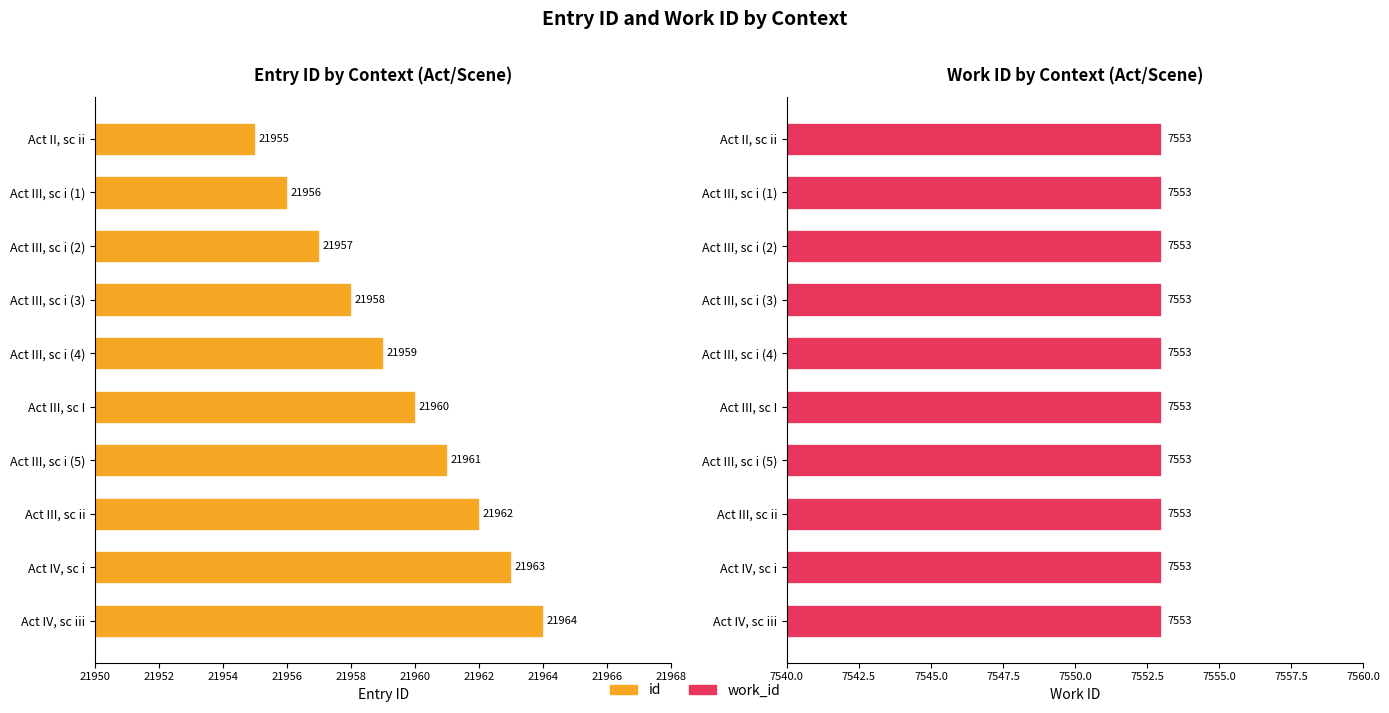

List the series in order of their overall mean, lowest first.

work_id, id